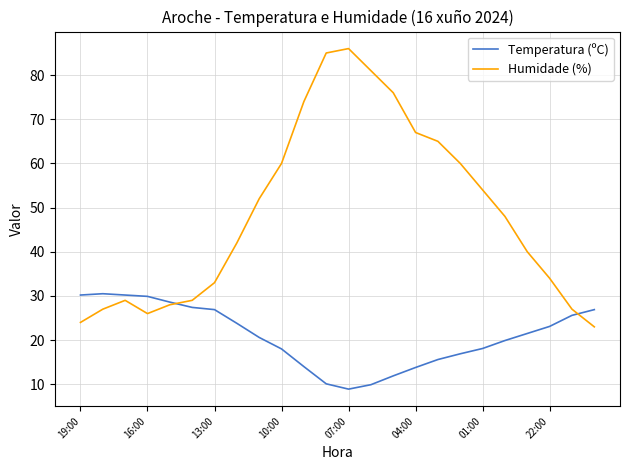

Which series has the largest total across all categories?

Humidade (%)